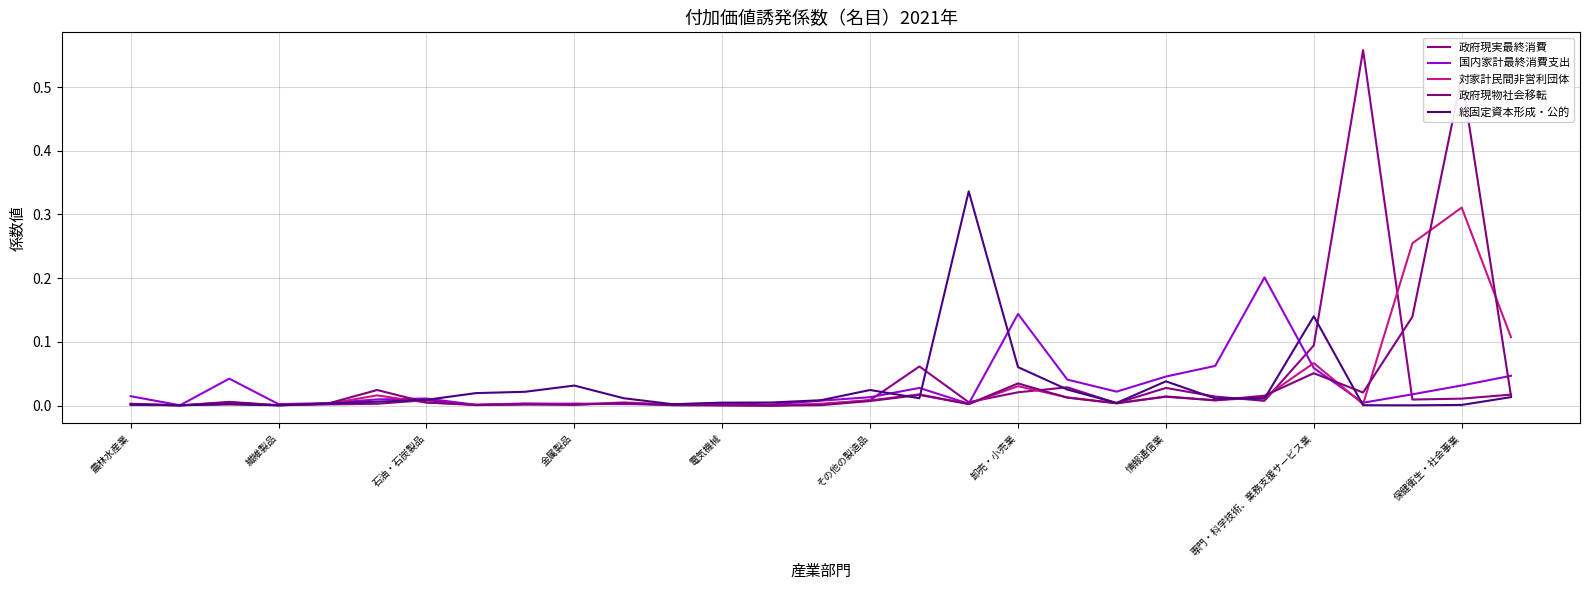

At which label does 対家計民間非営利団体 reach its minimum?

13